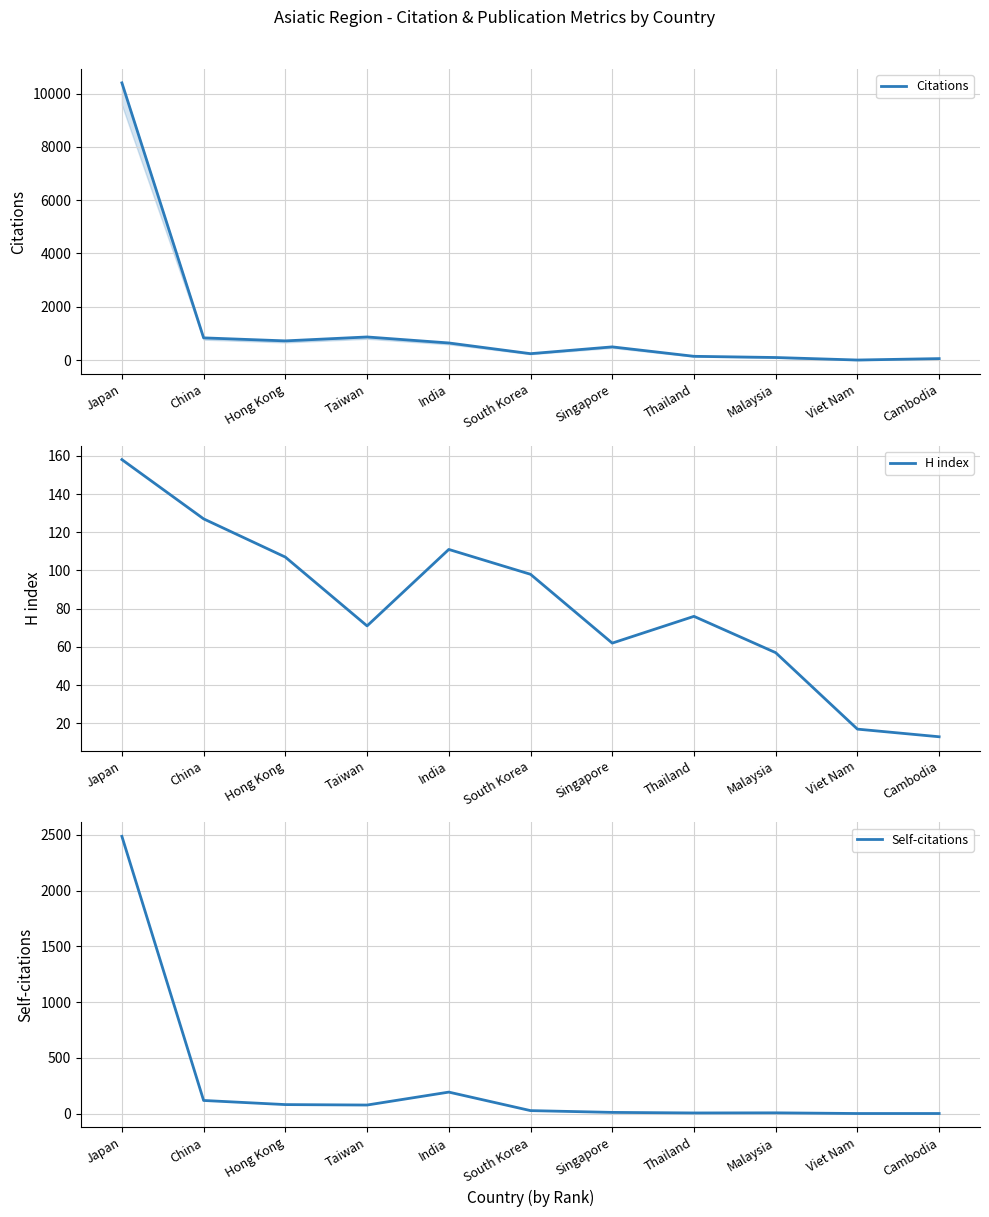

Where is the first local maximum for Self-citations?

India